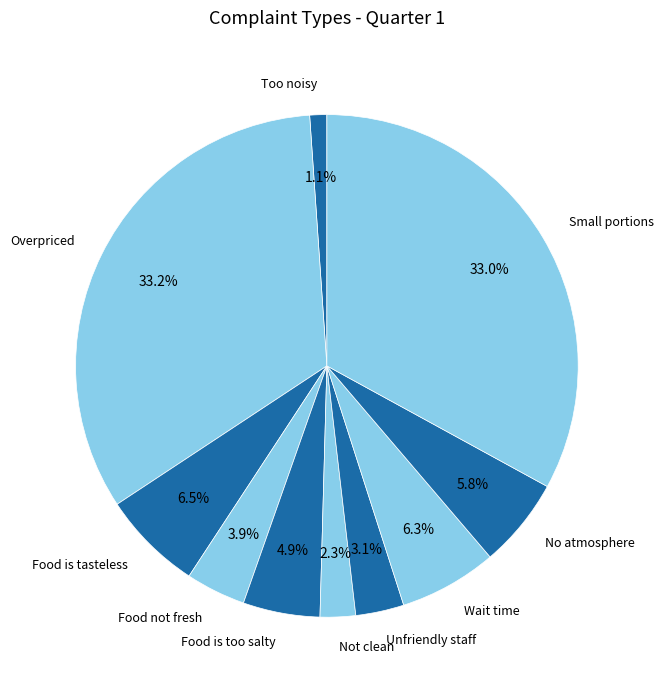

What percentage is the Too noisy slice, to the nearest percent?

1%